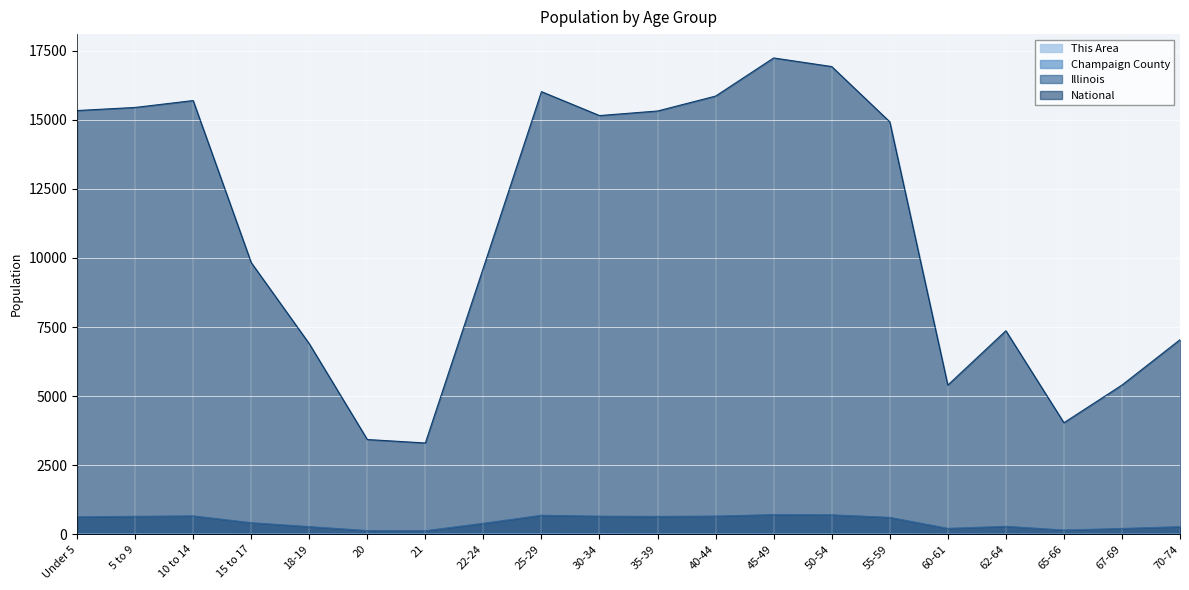

True or false: Champaign County and Illinois cross at least once.

False